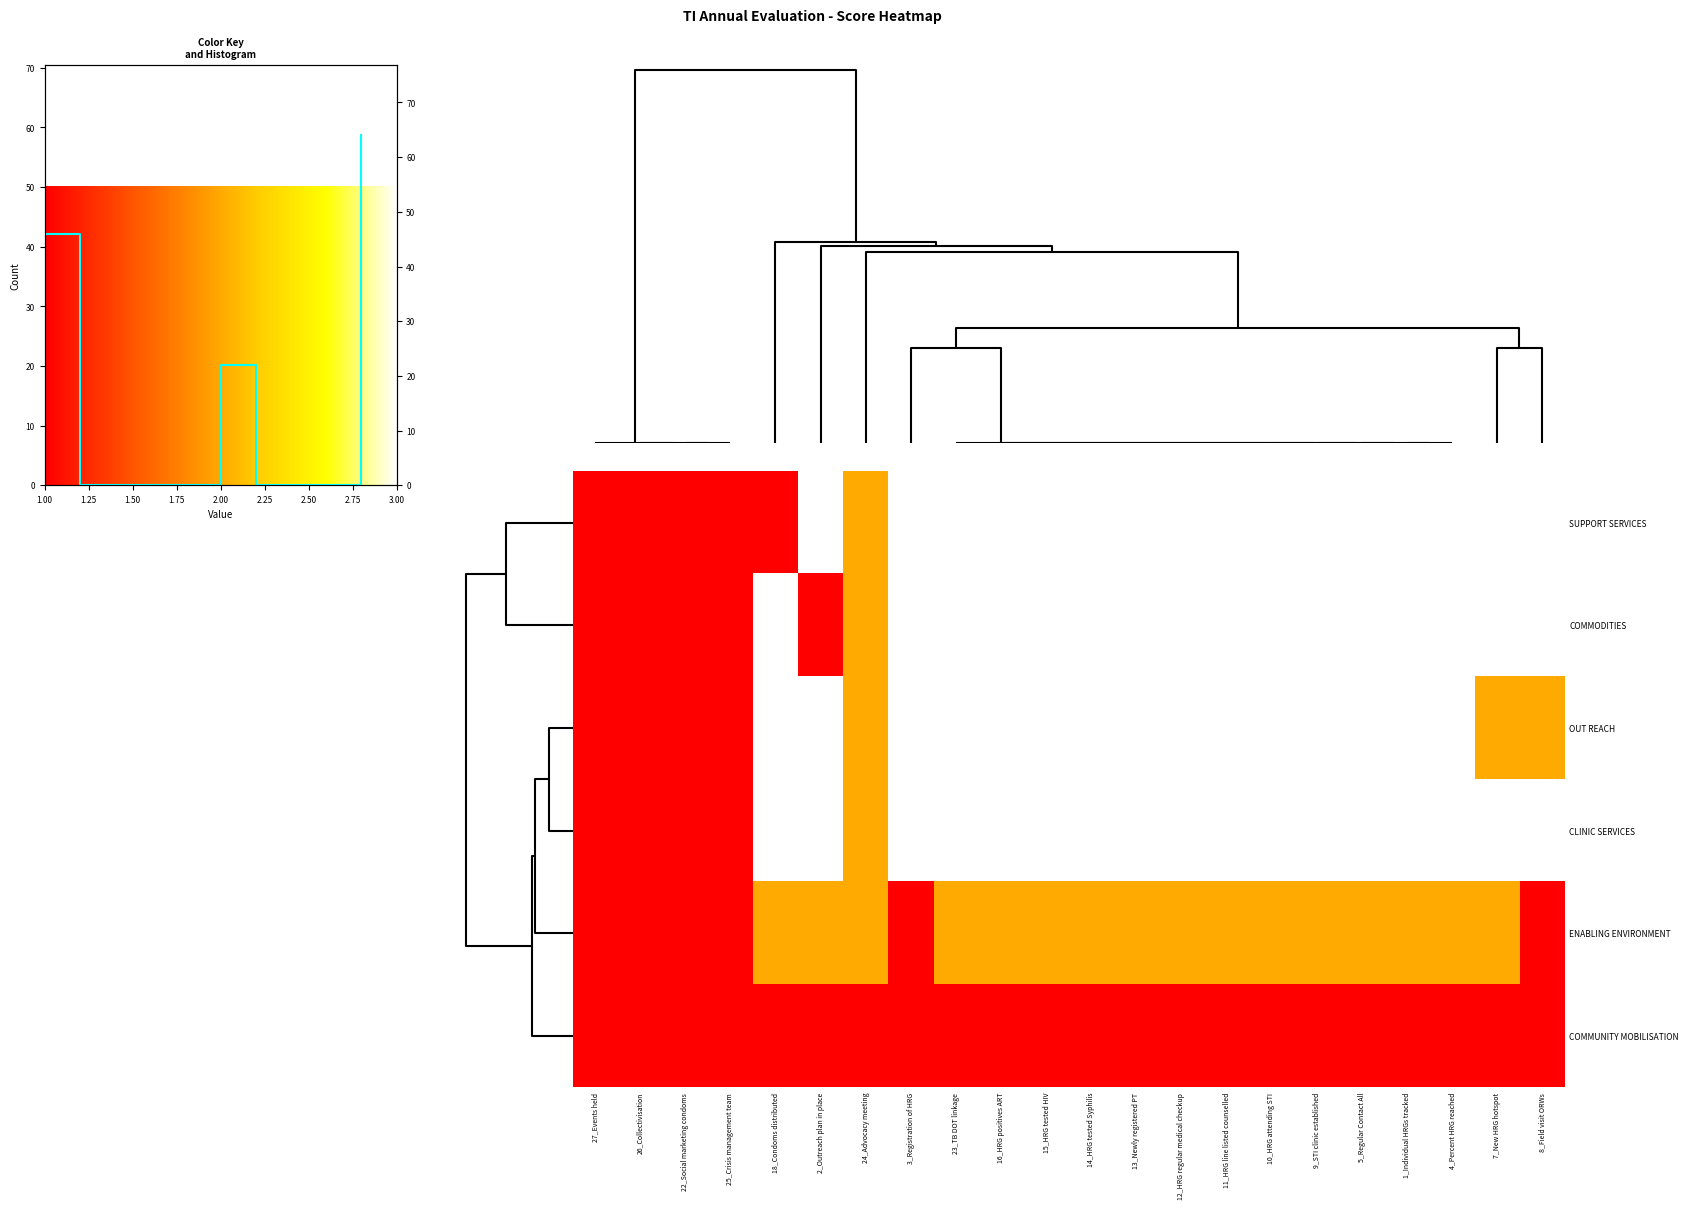

What is the difference between the highest and lowest values at 11_HRG line listed counselled?

1.0